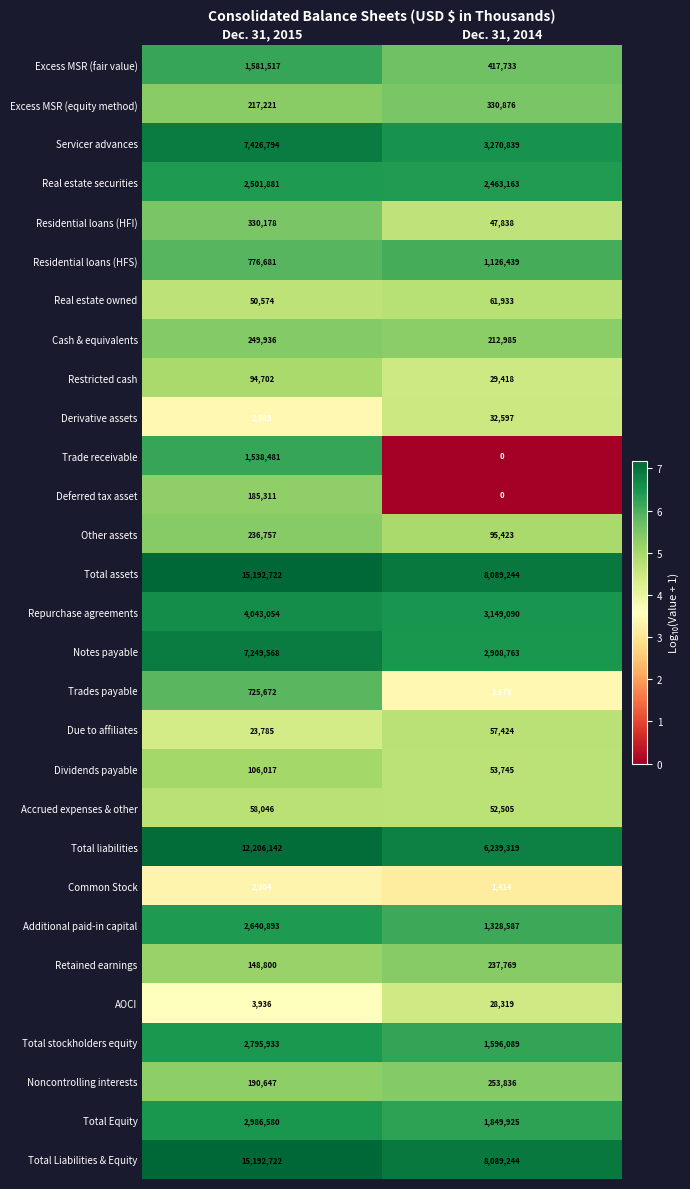

True or false: Notes payable has a value of 3887574 at Dec. 31, 2014.

False